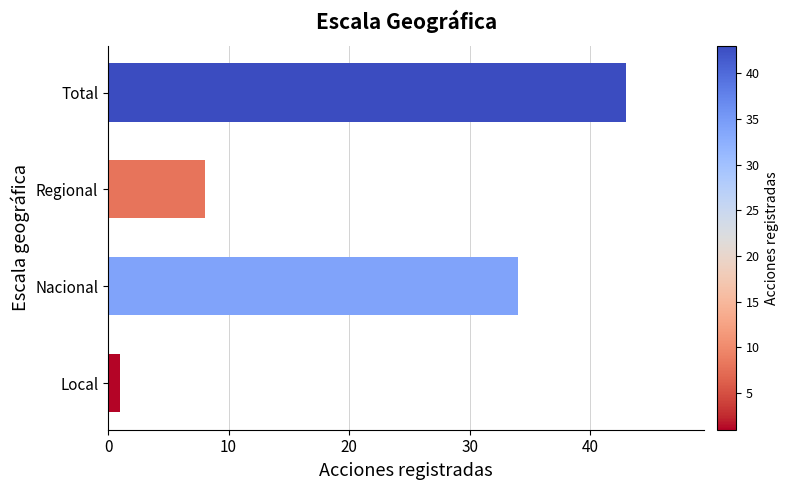

How many values are between 8 and 43?

3